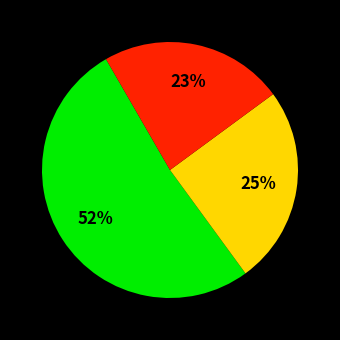

Does any single category account for the majority?

Yes